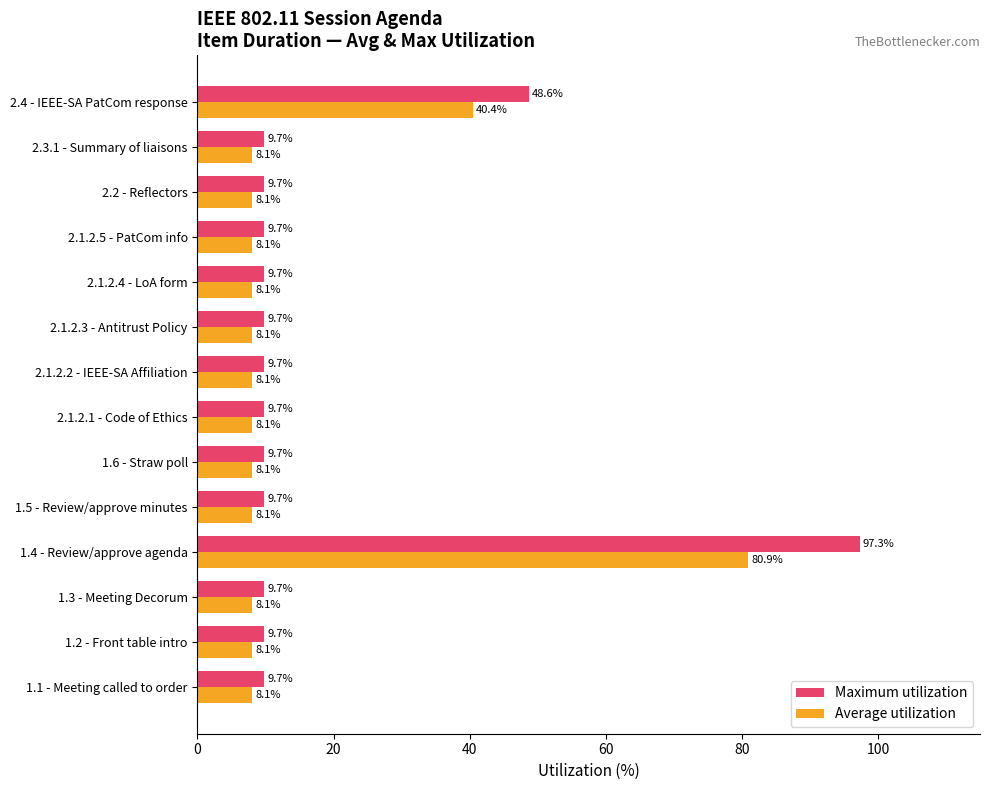

What is the difference between the highest and lowest values at 1.1 - Meeting called to order?

1.6